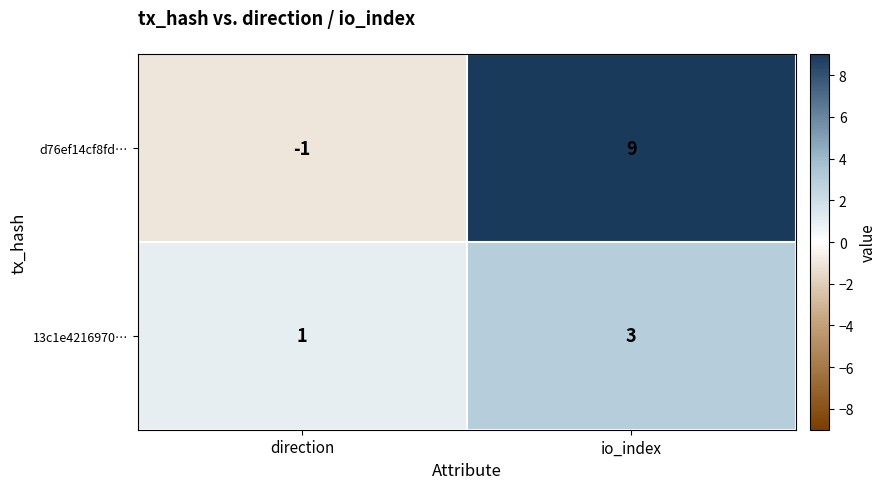

List the series in order of their overall mean, highest first.

d76ef14cf8fd…, 13c1e4216970…